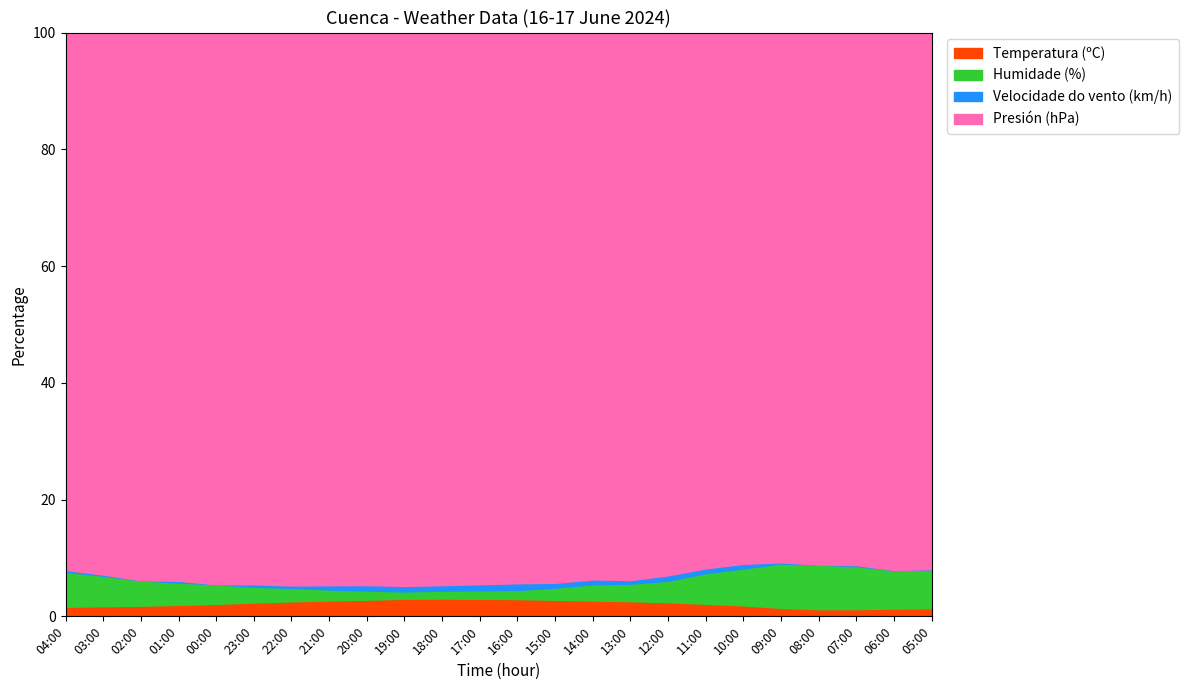

The Temperatura (ºC) series shows 1.7 at 03:00. True or false?

True